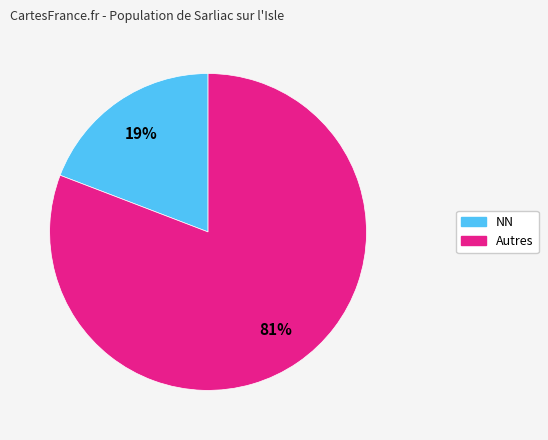

Which slice is the smallest?

NN